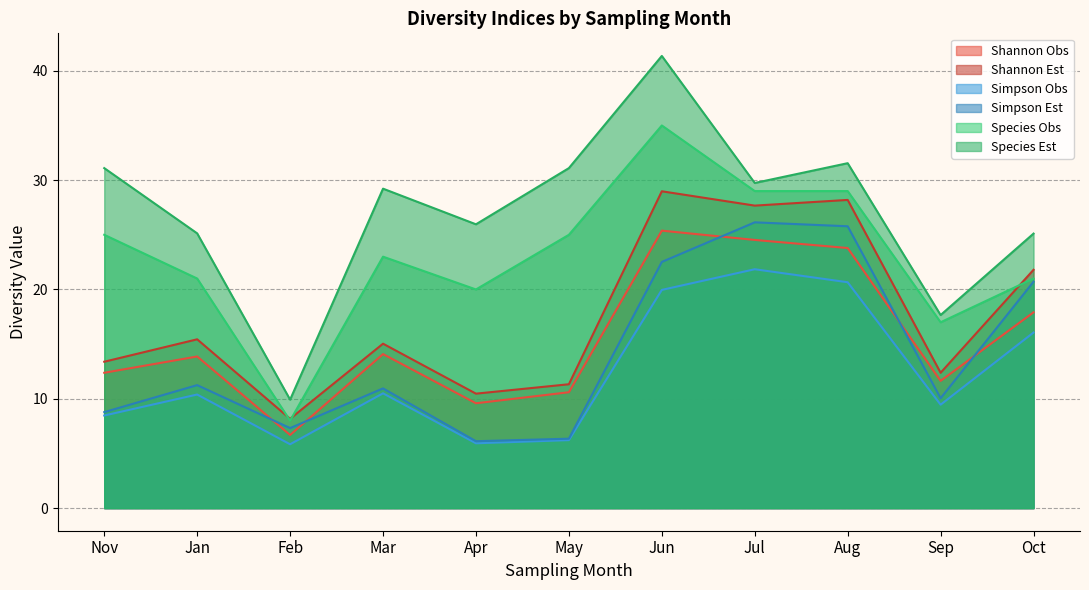

What is the sum of all Simpson Obs values?

135.3